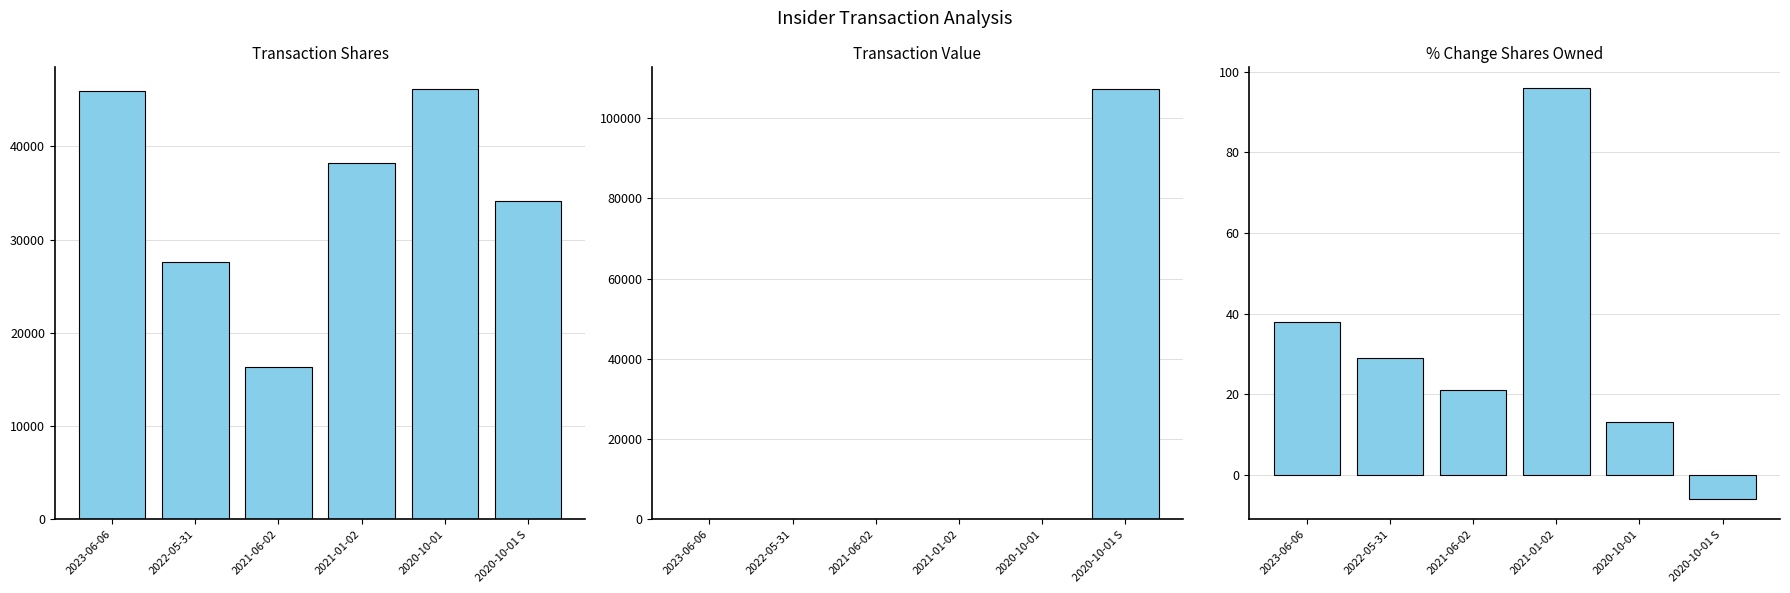

What are all the series names shown in the legend?

transactionShares, transactionValue, pctchgSharesOwned